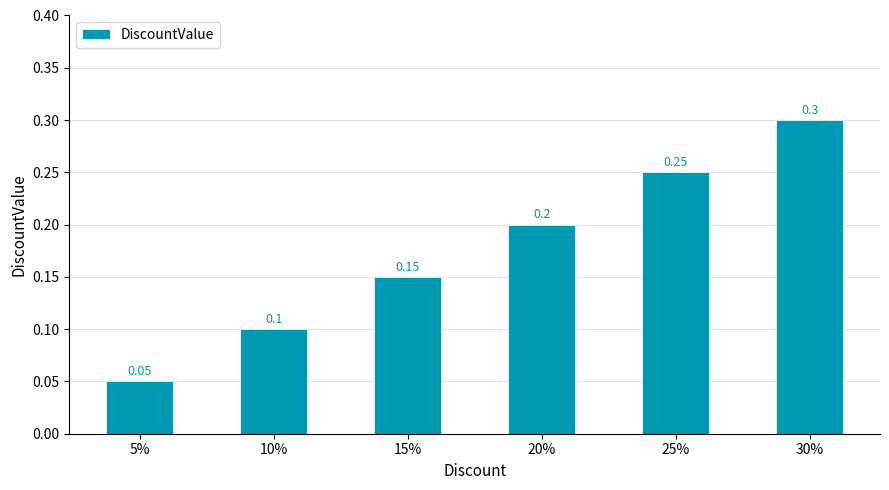

Between 25% and 5%, which is larger?

25%